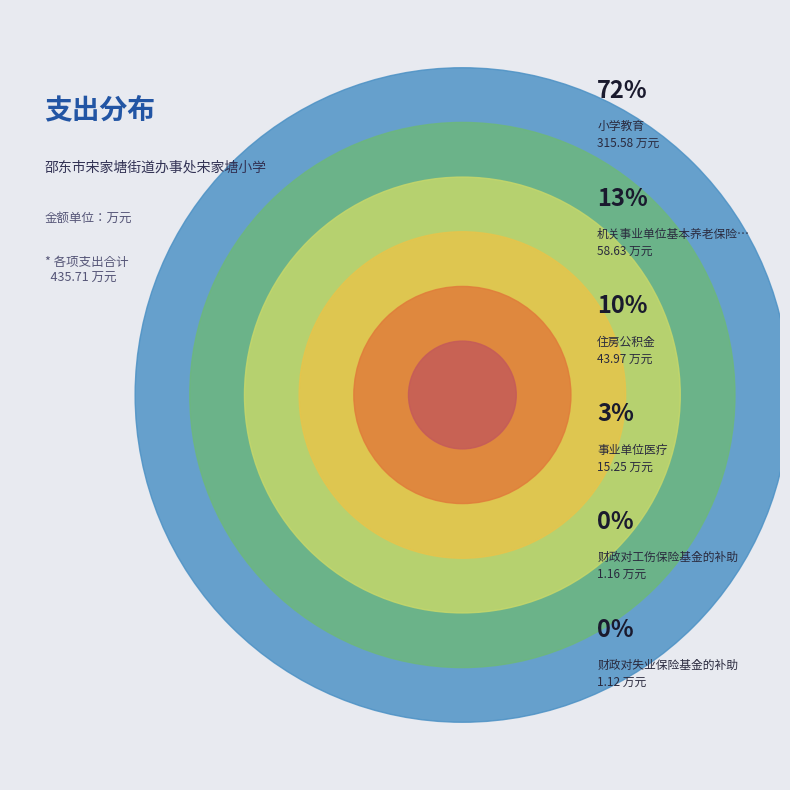

Between 机关事业单位基本养老保险缴费支出 and 住房公积金, which is larger?

机关事业单位基本养老保险缴费支出